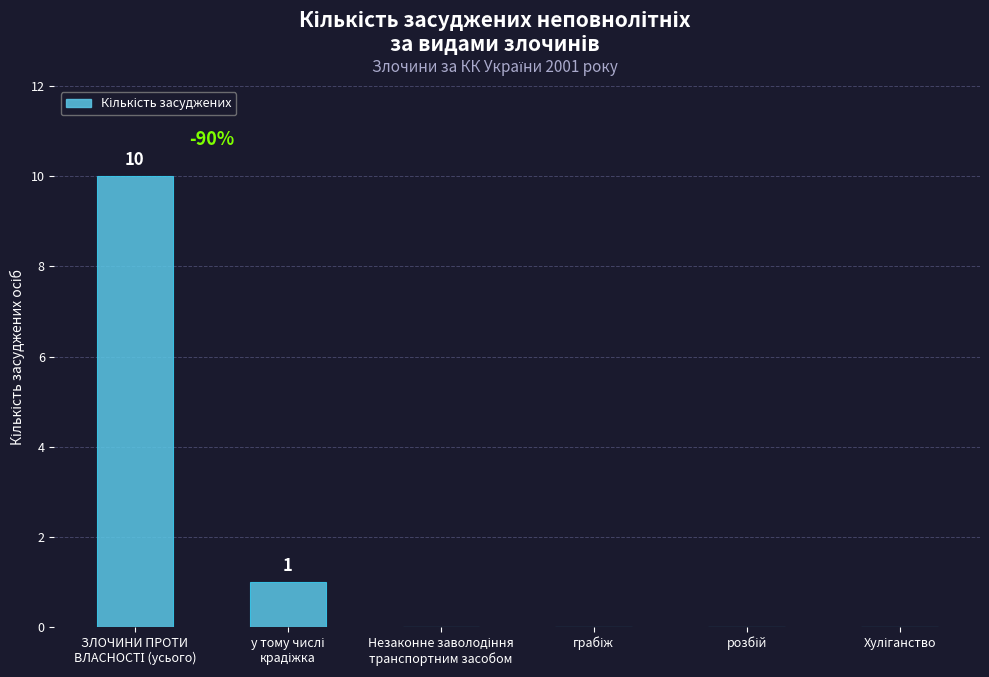

Reading left to right, what are all the values shown in this chart?

10	1	0	0	0	0